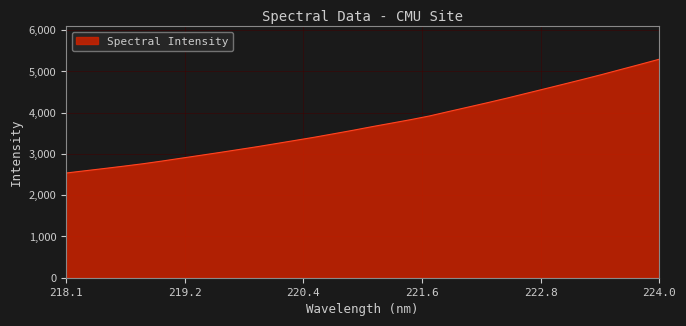

What is the smallest value displayed?

2538.0